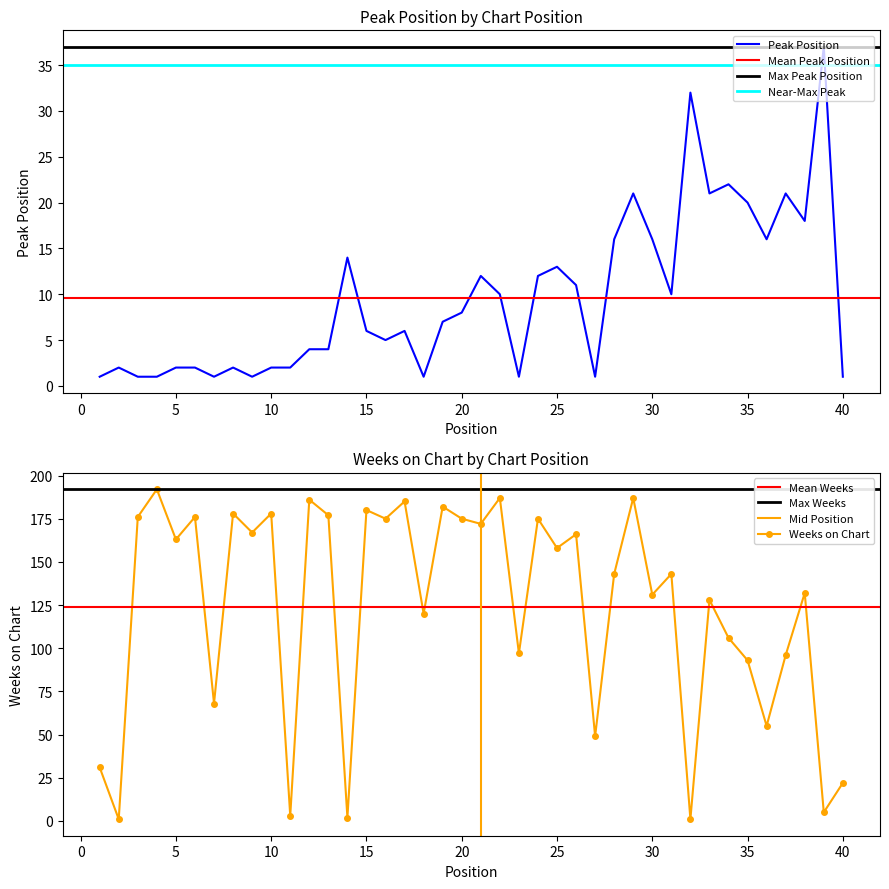

Is the value of Weeks on Chart at 13 greater than the value of Peak Position at 20?

Yes